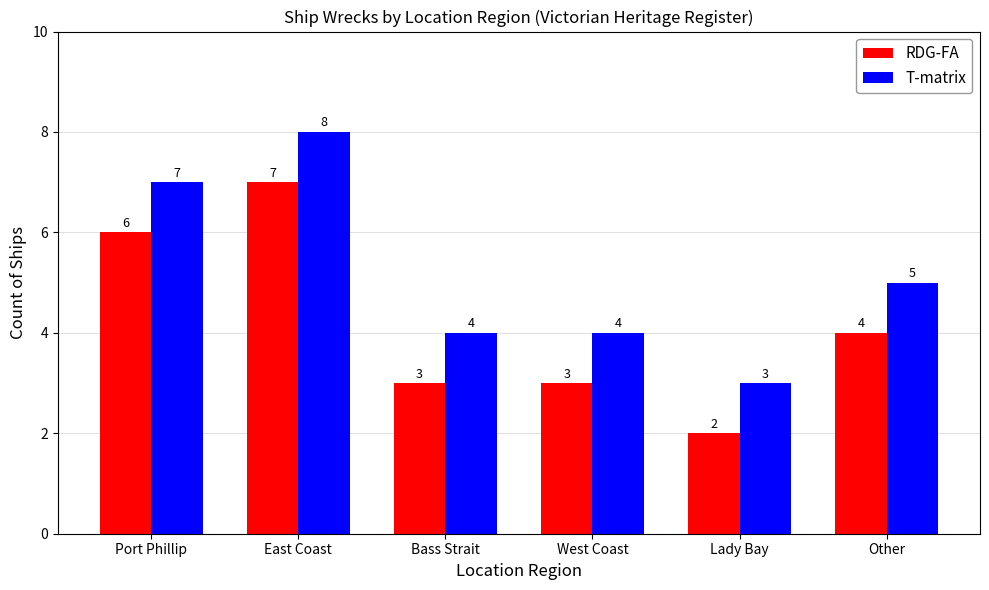

The value of T-matrix at West Coast is 3. True or false?

False